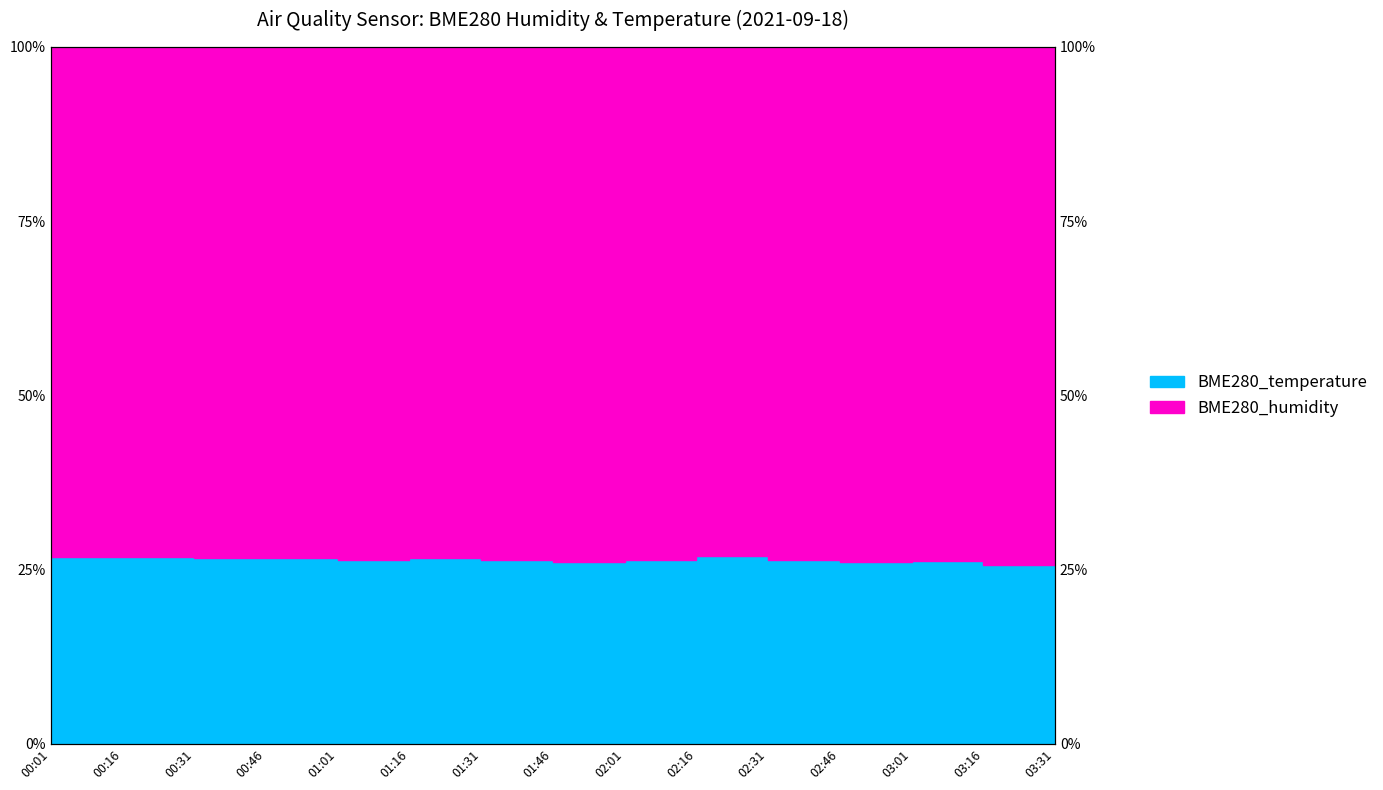

True or false: the data shows 26.3 at 03:01.

True